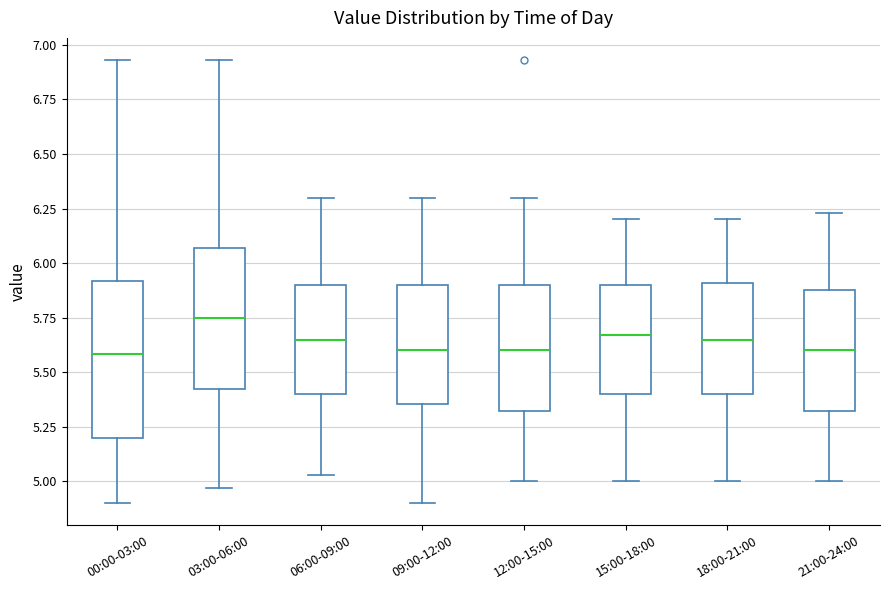

Reading left to right, transcribe this box plot: for each box, give where its median line is, the range the box spans, and where its two whiskers end, as read against the y-axis. The values are not printed on the chart, so give them approximately, as read against the axis.

00:00-03:00: median 5.60, box 5.20 to 5.90, whiskers 4.90 to 6.95
03:00-06:00: median 5.75, box 5.40 to 6.05, whiskers 4.95 to 6.95
06:00-09:00: median 5.65, box 5.40 to 5.90, whiskers 5.05 to 6.30
09:00-12:00: median 5.60, box 5.35 to 5.90, whiskers 4.90 to 6.30
12:00-15:00: median 5.60, box 5.30 to 5.90, whiskers 5.00 to 6.30
15:00-18:00: median 5.65, box 5.40 to 5.90, whiskers 5.00 to 6.20
18:00-21:00: median 5.65, box 5.40 to 5.90, whiskers 5.00 to 6.20
21:00-24:00: median 5.60, box 5.30 to 5.90, whiskers 5.00 to 6.25